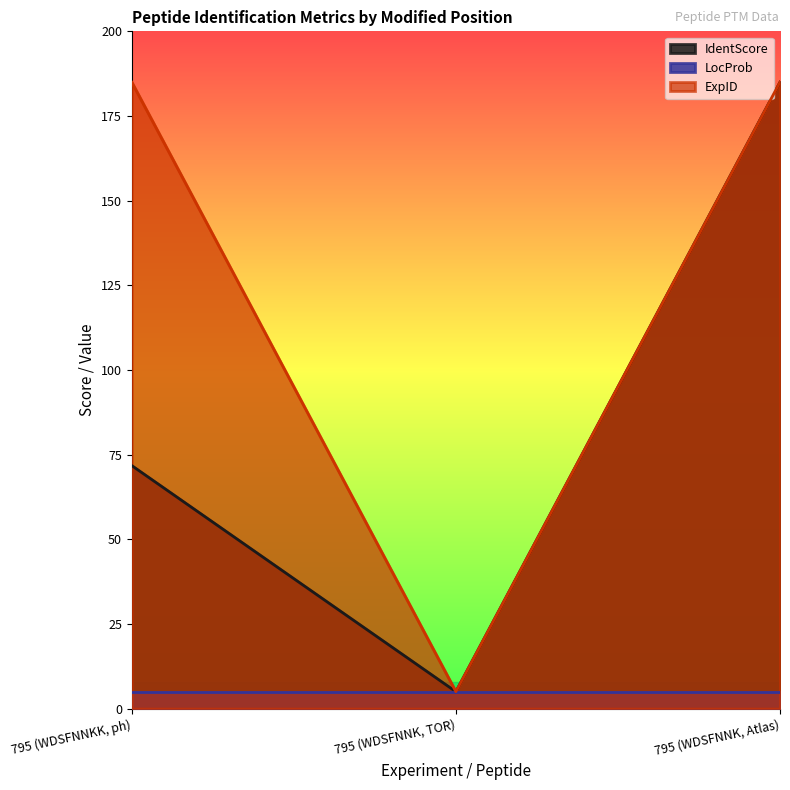

Between 795 (WDSFNNKK, ph) and 795 (WDSFNNK, Atlas), which series saw the biggest shift?

IdentScore